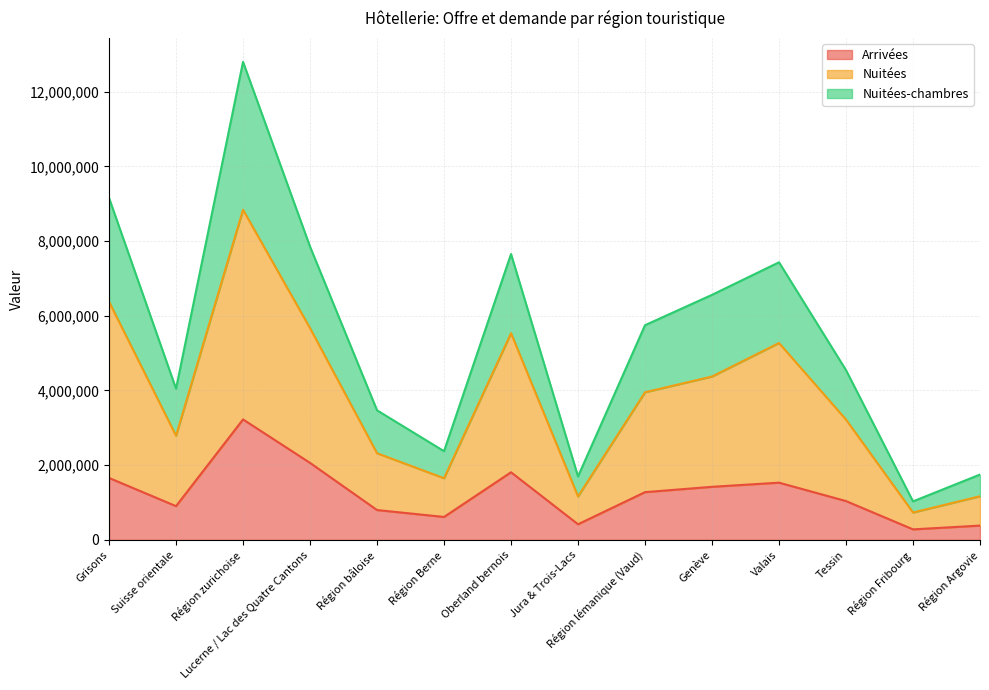

True or false: Arrivées has a value of 3224627 at Région zurichoise.

True